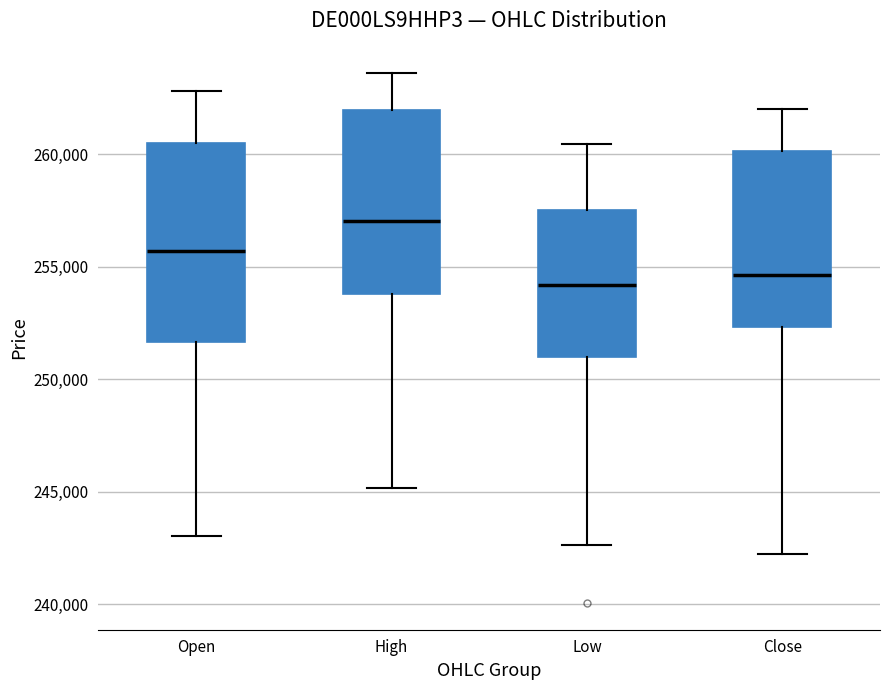

Where does the upper whisker of the box for Low end on the y-axis? The values are not printed on the chart, so give them approximately, as read against the axis.

260500